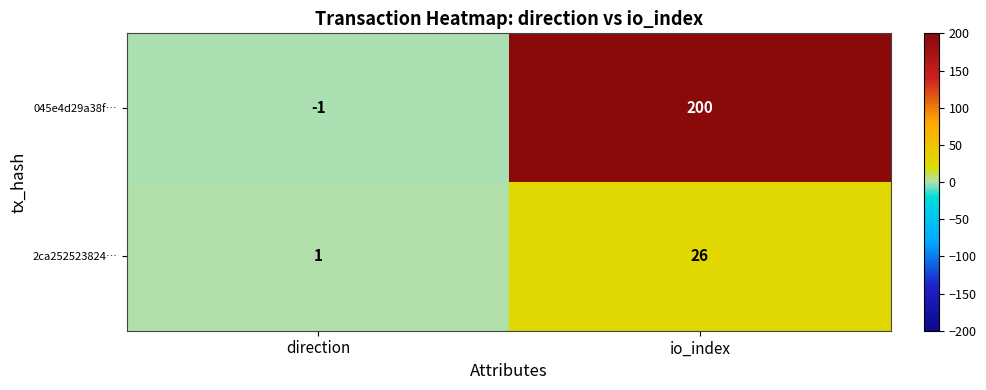

At io_index, list the series in order from largest to smallest.

045e4d29a38f…, 2ca252523824…